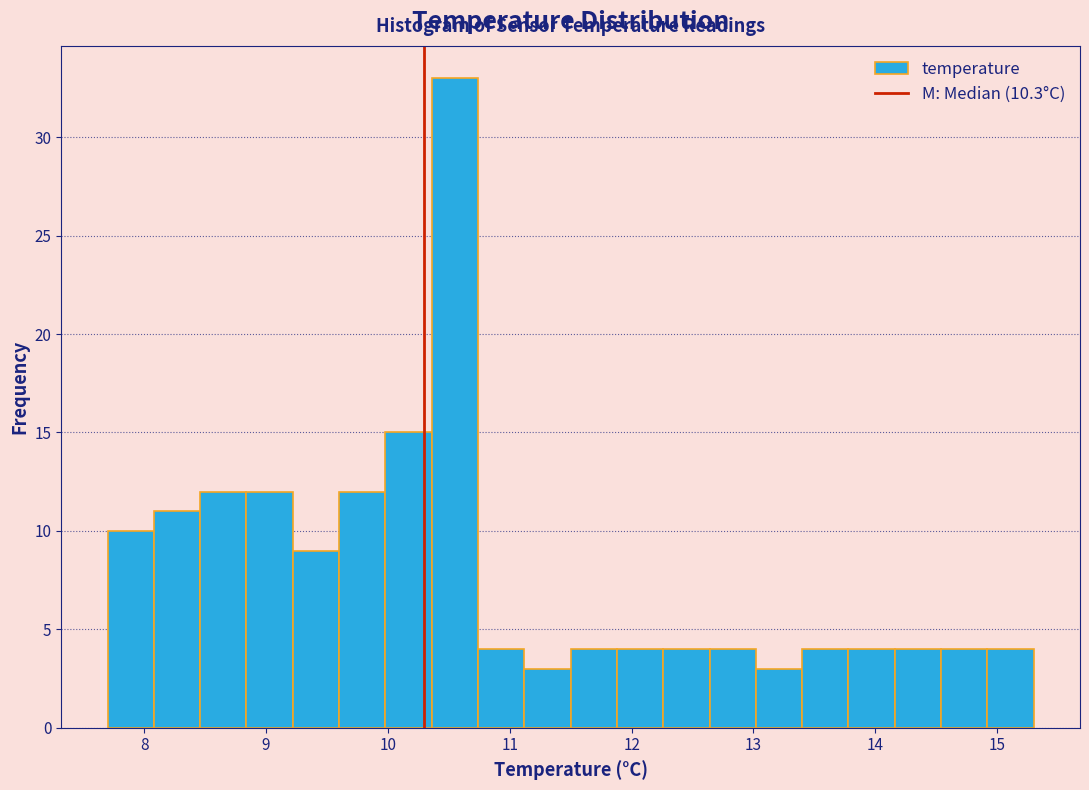

Read against the x-axis, roughly where is the centre of the tallest bar?

10.6